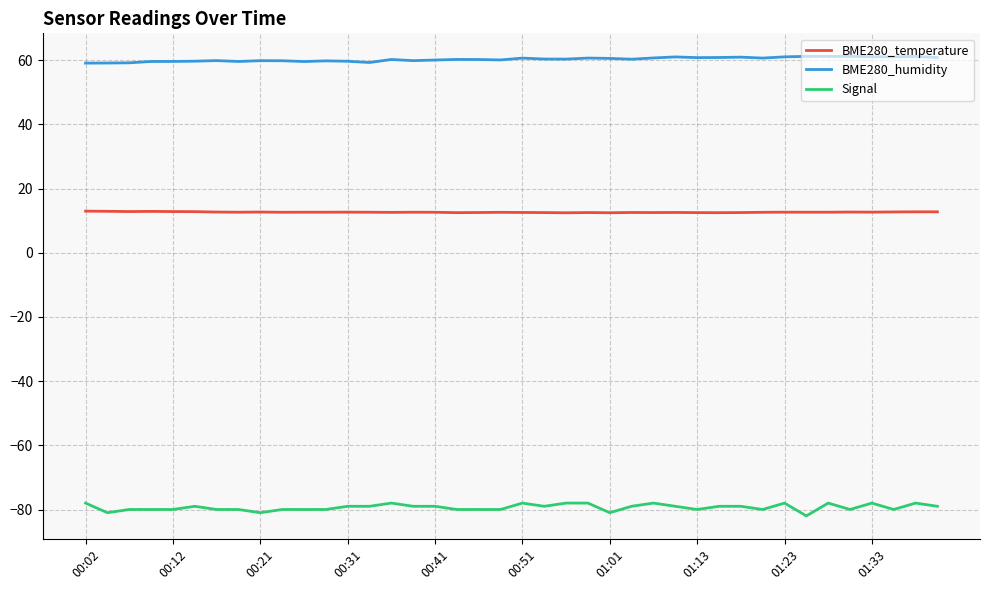

True or false: Signal and BME280_temperature cross at least once.

False